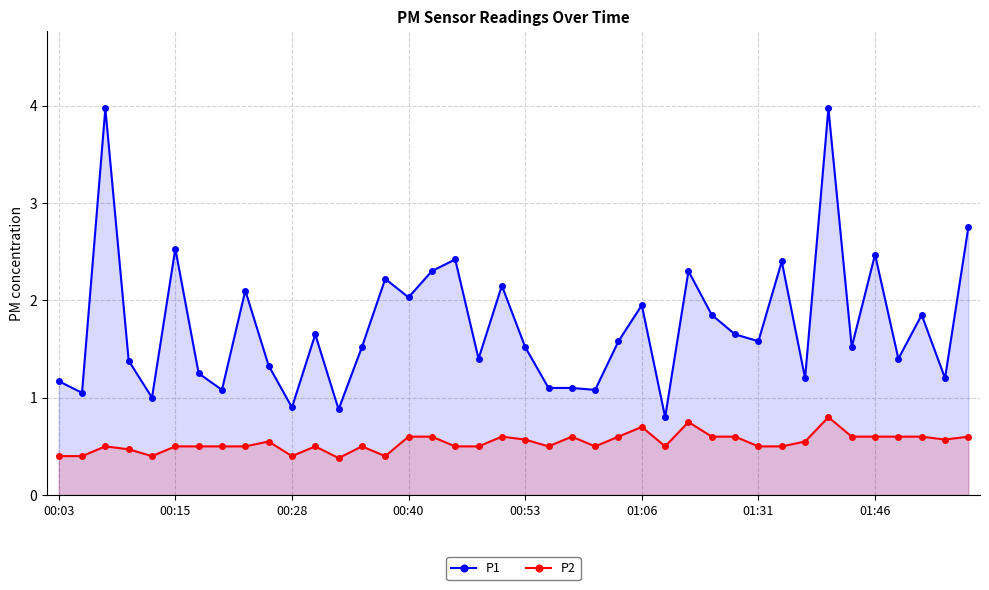

Is the value of P2 at 26 greater than the value of P1 at 37?

No